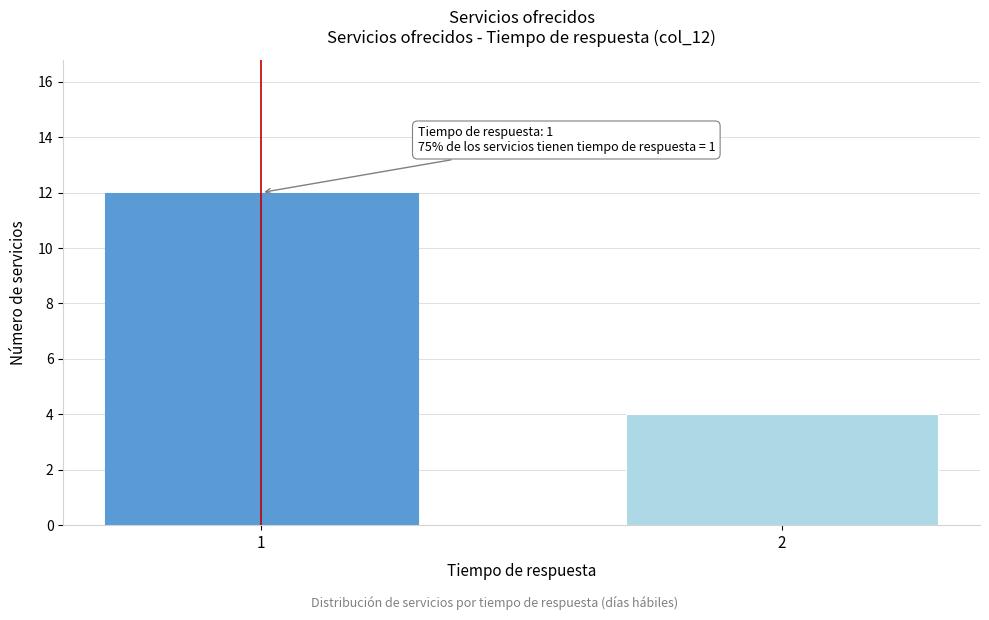

Reading left to right, extract all data points from this chart.

1=12	2=4